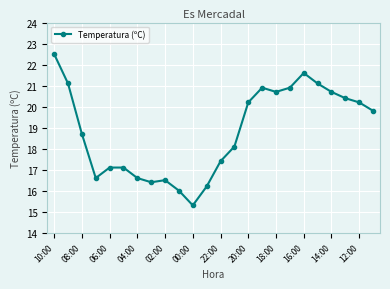

What is the average value?

18.8